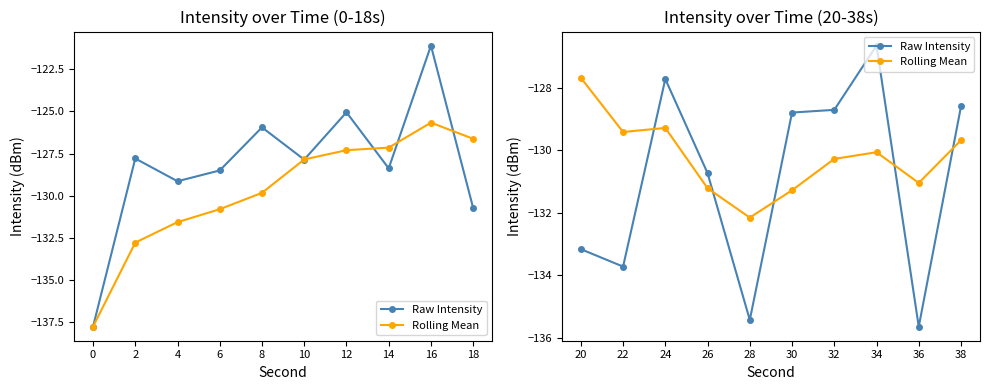

What are all the series names shown in the legend?

Raw Intensity, Rolling Mean